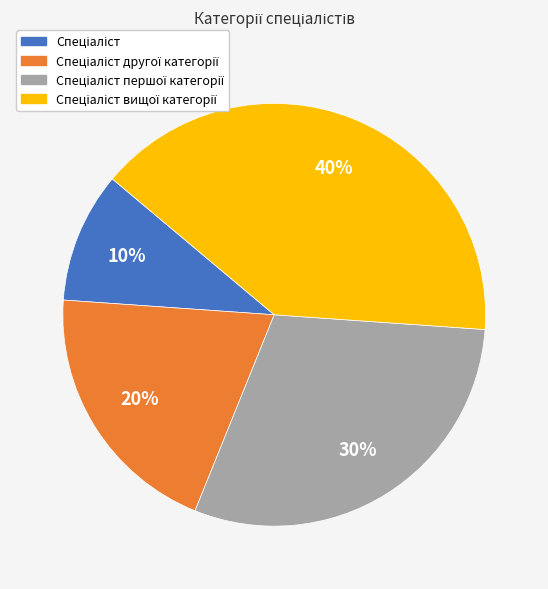

How many segments does this pie chart have?

4